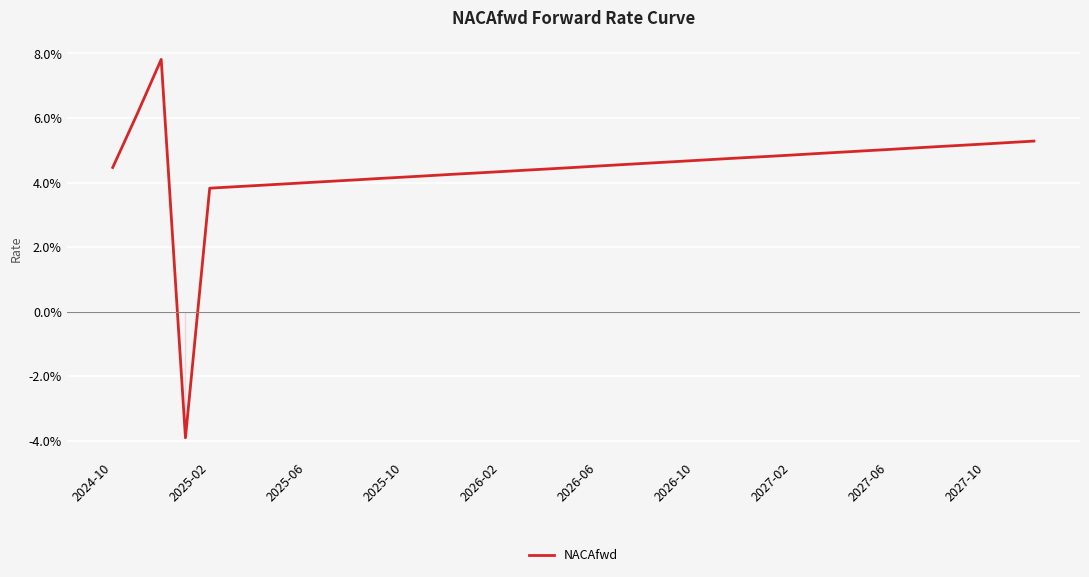

Does the chart have visible grid lines?

Yes